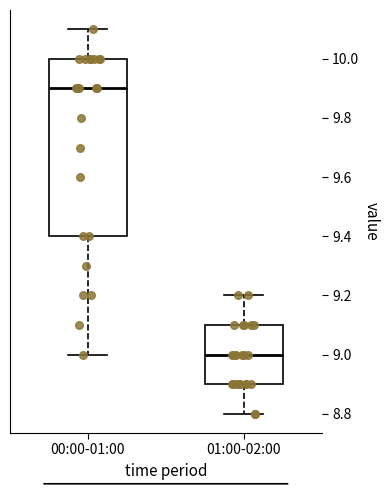

Where is the lower edge of the box for 01:00-02:00 on the y-axis? The values are not printed on the chart, so give them approximately, as read against the axis.

8.9